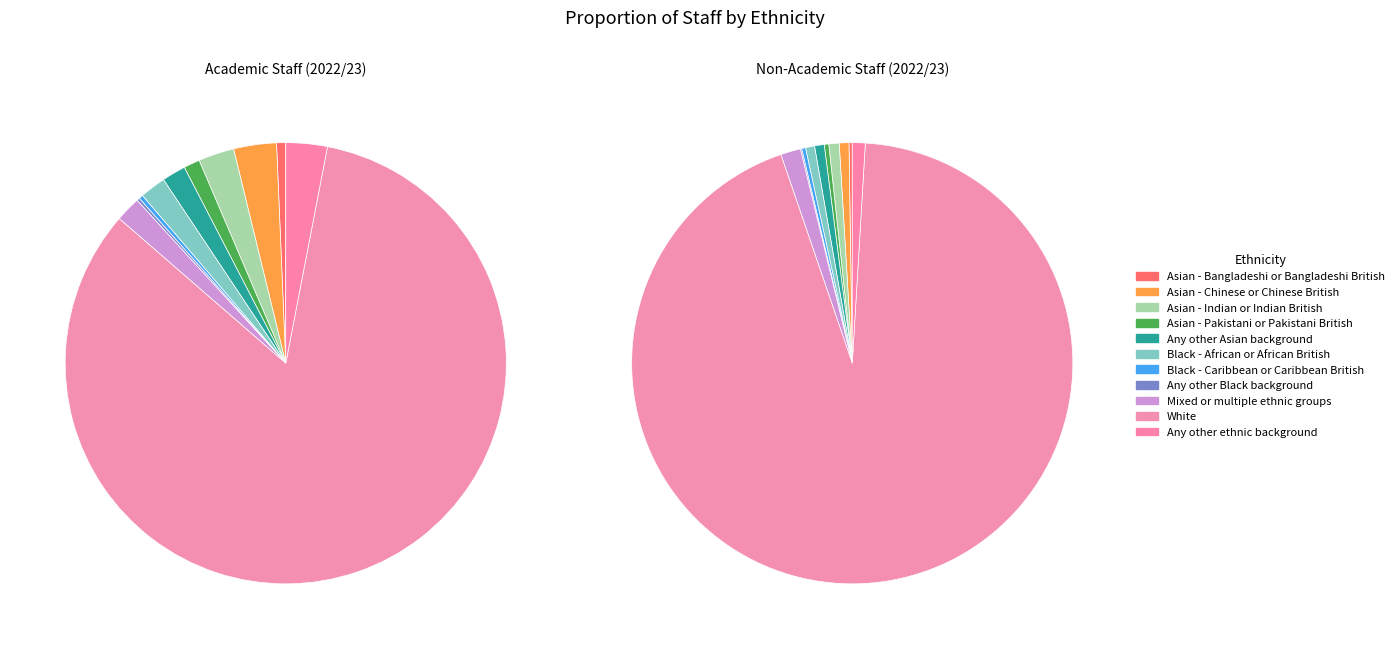

Which category has the smallest portion of the pie?

Any other Black background